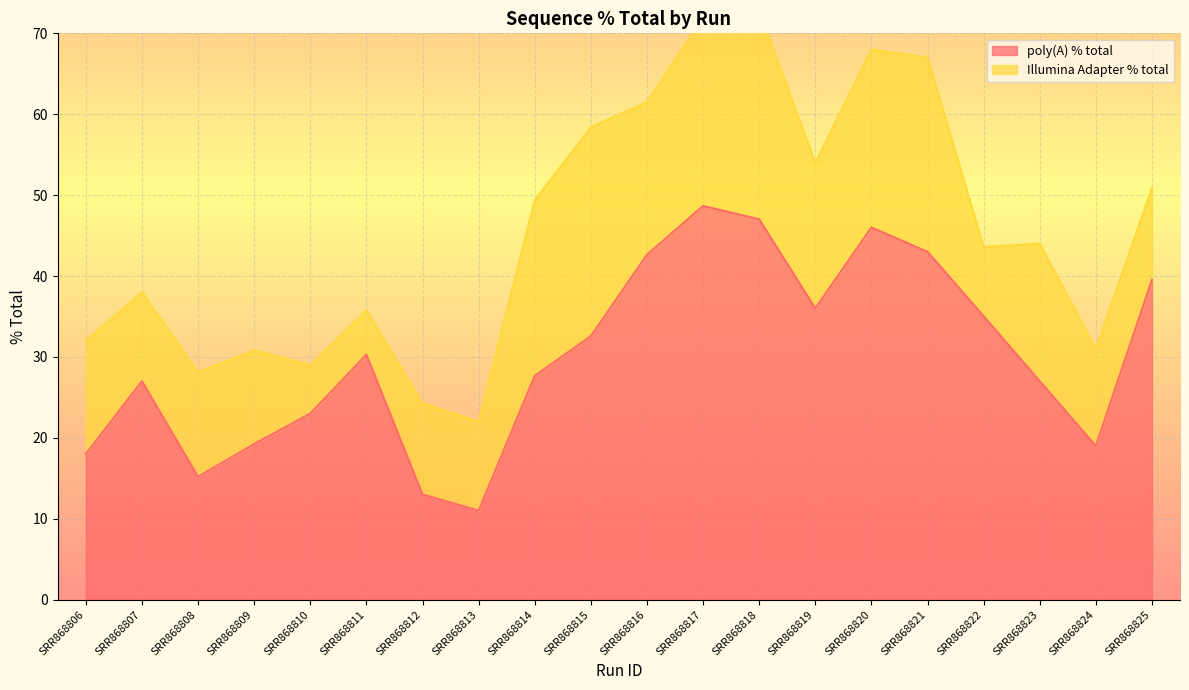

The chart shows a value of 48.7 at SRR868817. True or false?

True